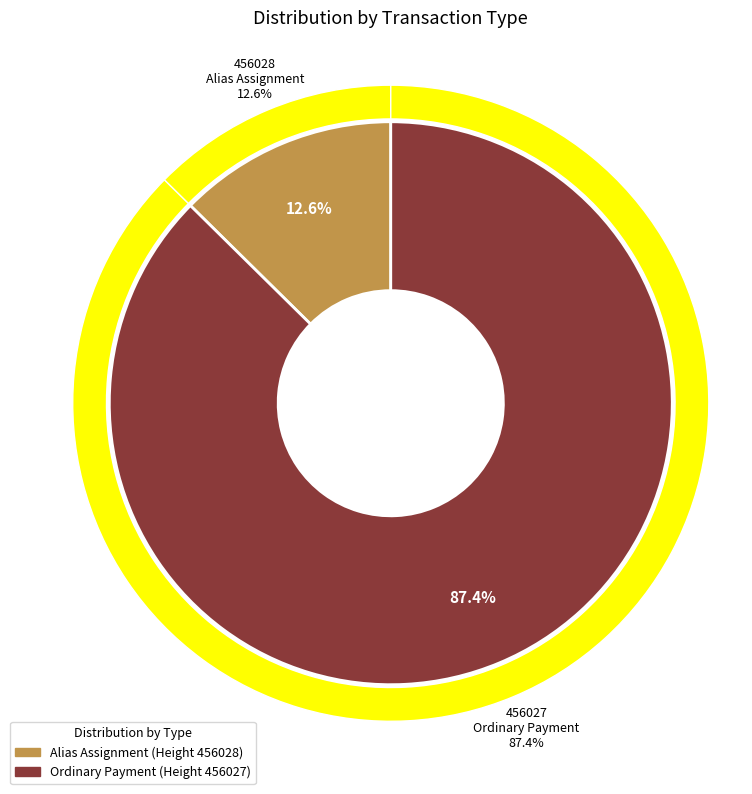

To the nearest percent, what percentage of the pie is 456027?

87%